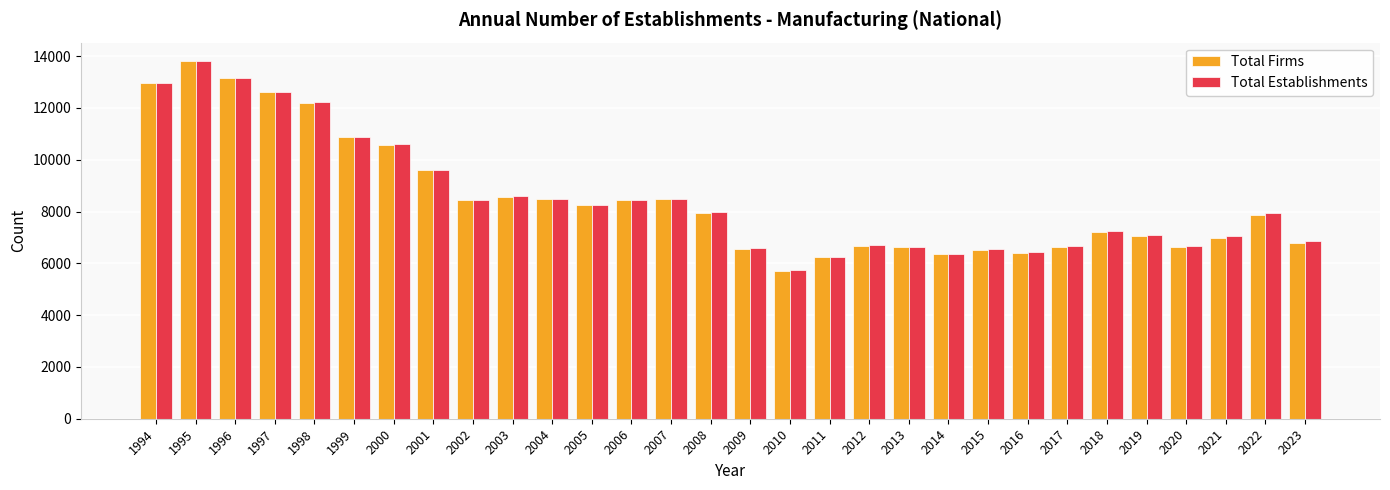

At which label is Total Establishments closest to 9780?

2001